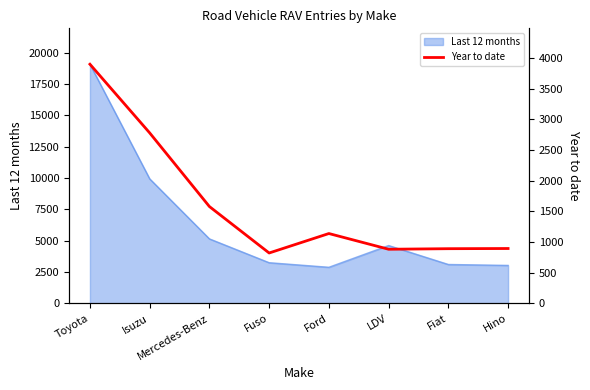

Where is Last 12 months nearest to the value 10985?

Isuzu